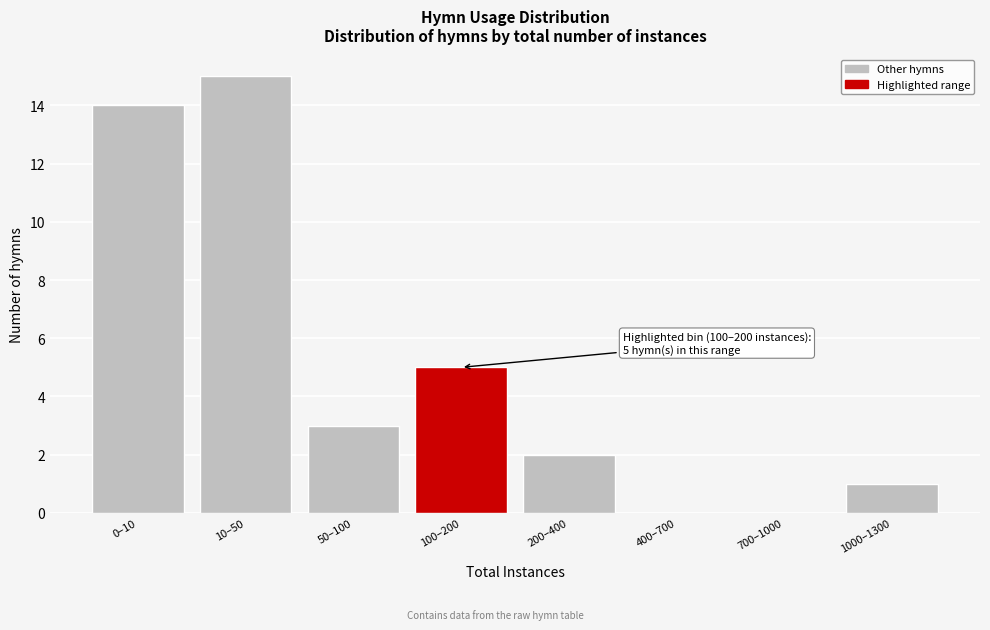

Reading left to right, transcribe all the data shown in this chart.

0–10=14	10–50=15	50–100=3	100–200=5	200–400=2	400–700=0	700–1000=0	1000–1300=1